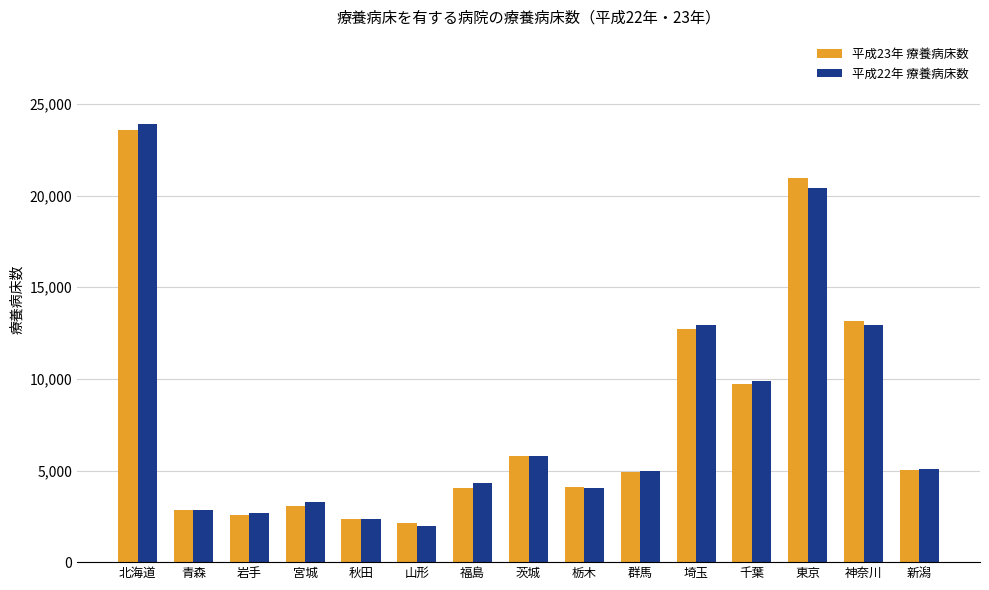

What is the difference between the highest and lowest values at 新潟?

76